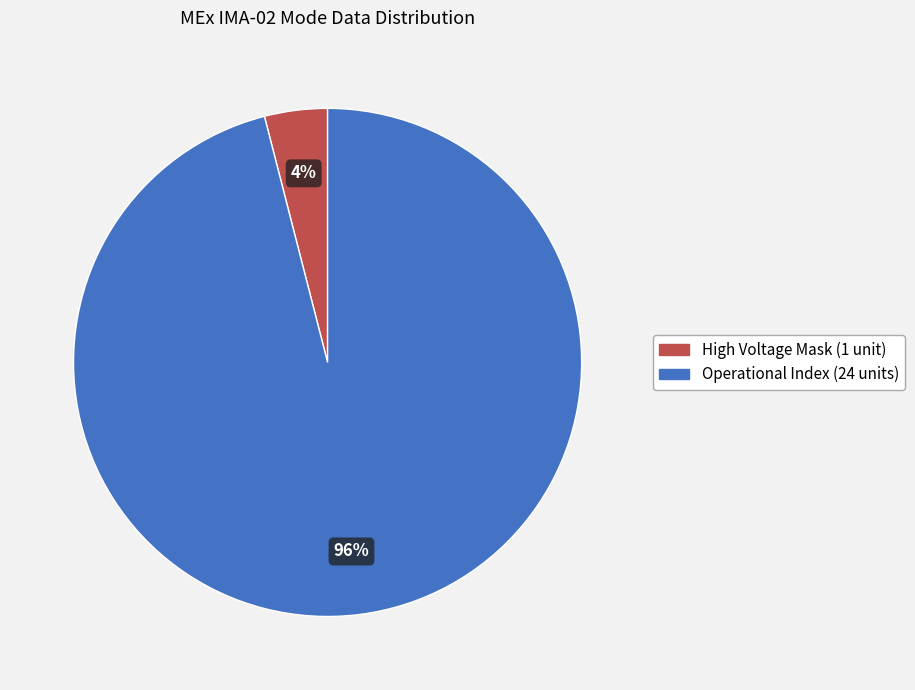

Is there any slice that represents more than half of the pie?

Yes